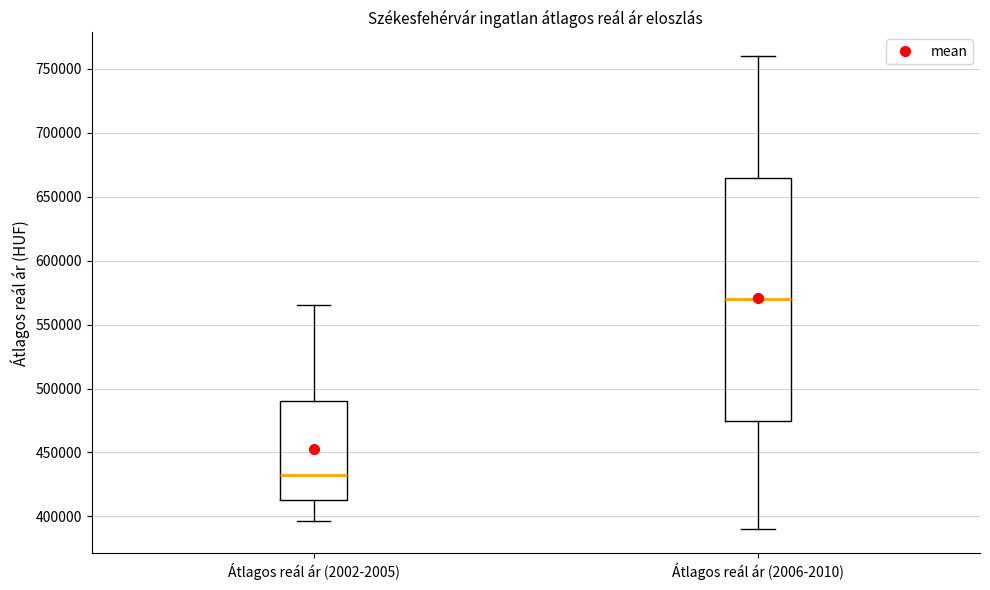

Where does the median line of the box for Átlagos reál ár (2006-2010) sit on the y-axis? The values are not printed on the chart, so give them approximately, as read against the axis.

570000